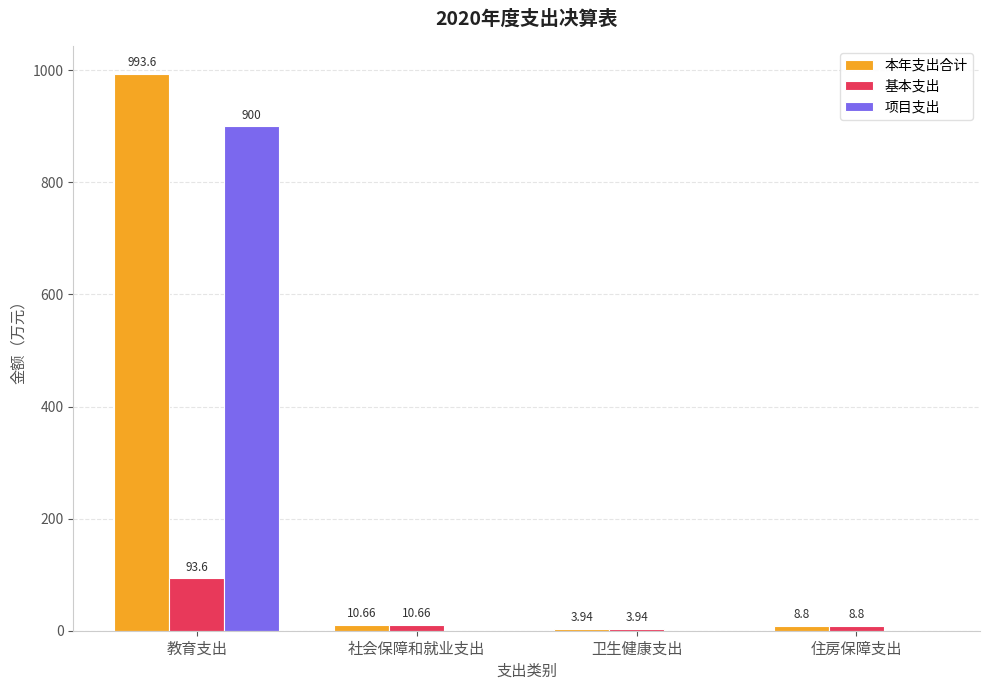

What are all the series names shown in the legend?

本年支出合计, 基本支出, 项目支出